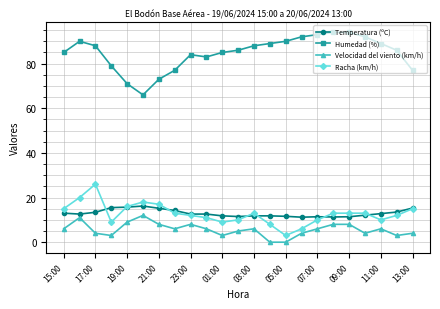

True or false: Humedad (%) and Racha (km/h) cross at least once.

False